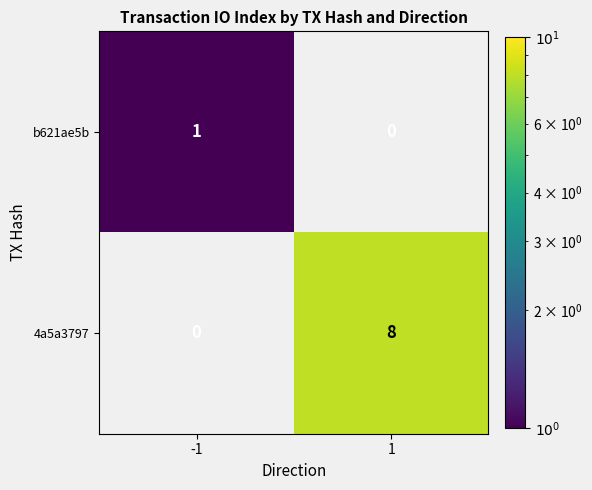

Is it true that b621ae5b equals 1.5 at -1?

False